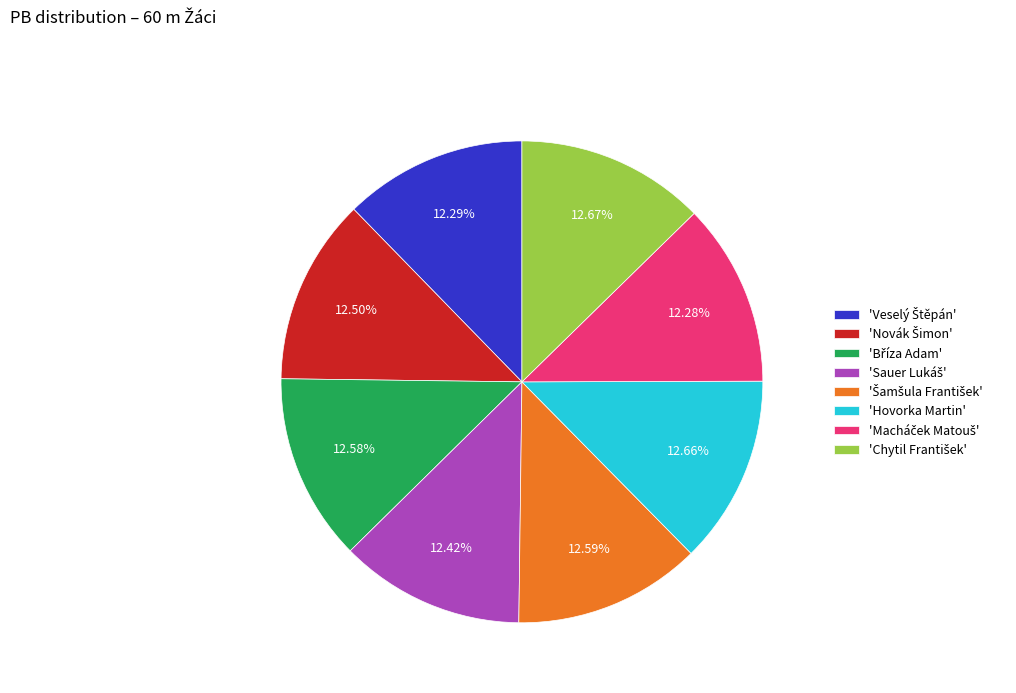

Does any single category account for the majority?

No